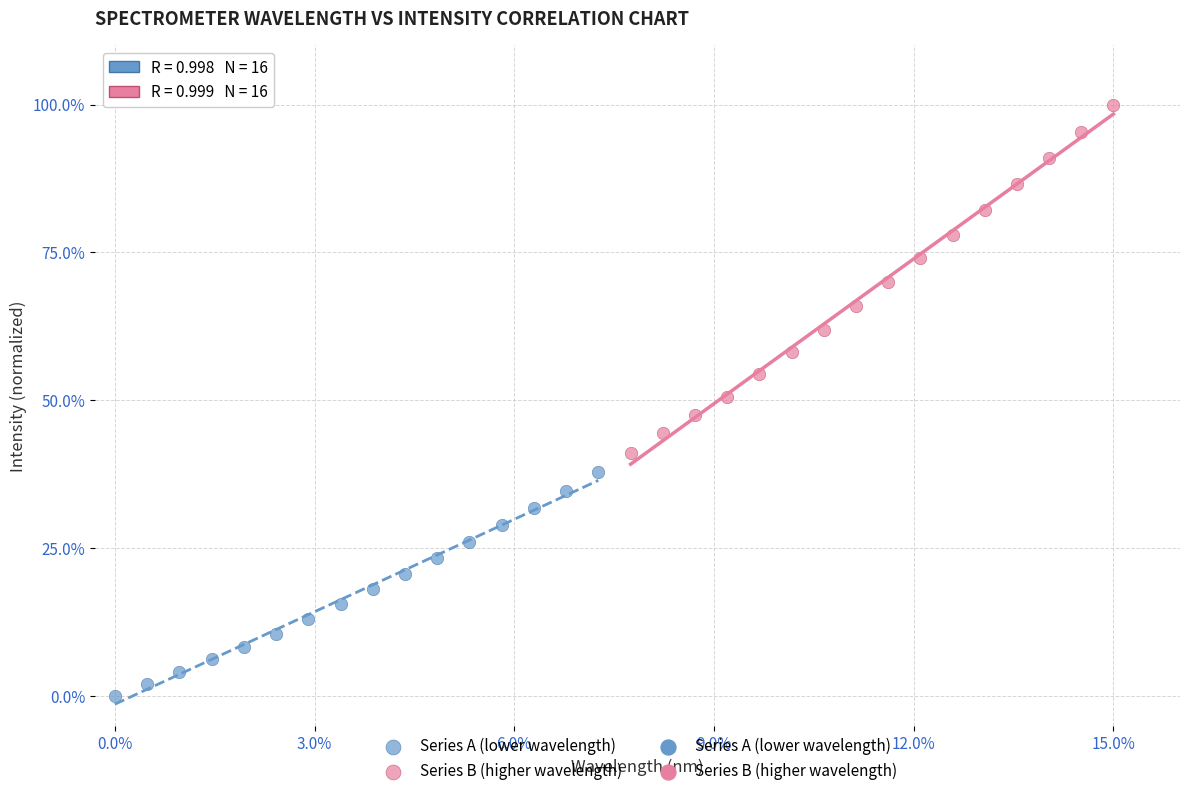

Which series contains the lowest Y value?

Series A (lower wavelength)